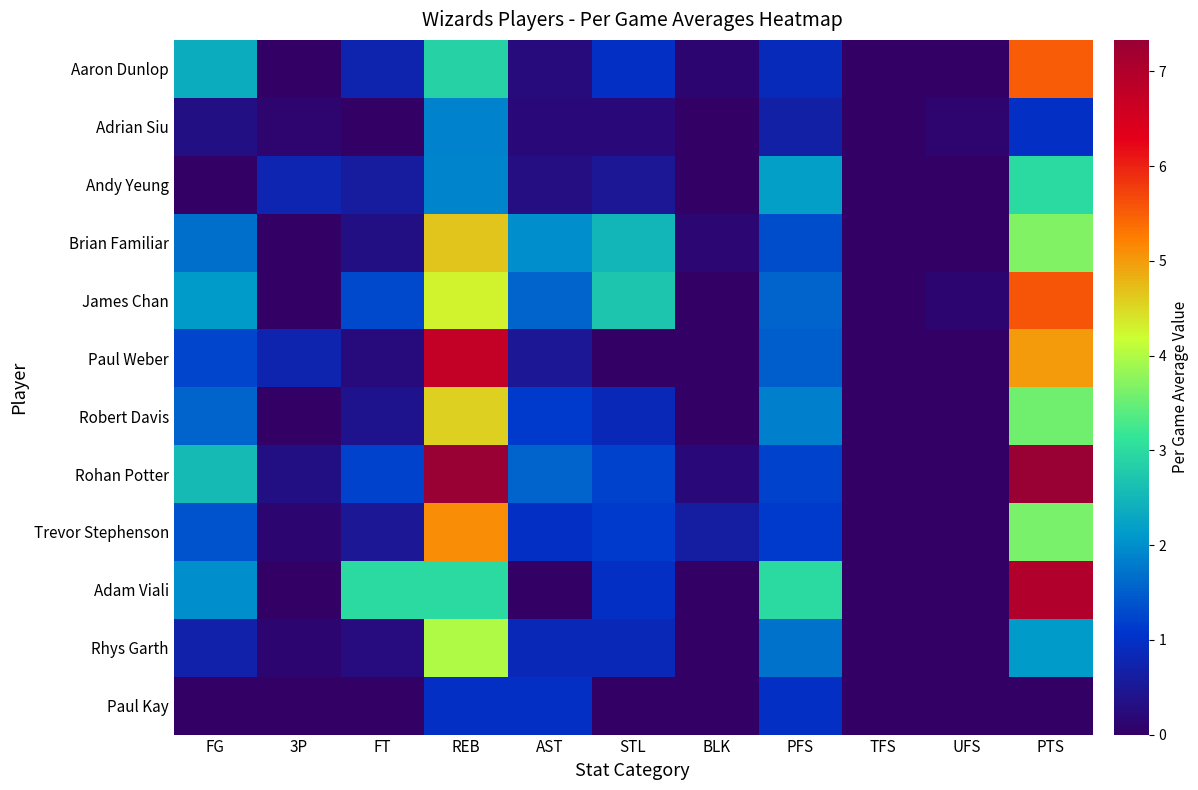

Reading left to right, list all the values displayed in this chart.

Aaron Dunlop: FG=2.4	3P=0.0	FT=0.8	REB=2.9	AST=0.2	STL=1.0	BLK=0.1	PFS=0.9	TFS=0.0	UFS=0.0	PTS=5.5
Adrian Siu: FG=0.3	3P=0.1	FT=0.0	REB=1.9	AST=0.2	STL=0.2	BLK=0.0	PFS=0.7	TFS=0.0	UFS=0.1	PTS=1.0
Andy Yeung: FG=0.0	3P=0.8	FT=0.6	REB=1.9	AST=0.3	STL=0.5	BLK=0.0	PFS=2.2	TFS=0.0	UFS=0.0	PTS=3.0
Brian Familiar: FG=1.7	3P=0.0	FT=0.3	REB=4.7	AST=2.0	STL=2.5	BLK=0.2	PFS=1.3	TFS=0.0	UFS=0.0	PTS=3.7
James Chan: FG=2.1	3P=0.0	FT=1.3	REB=4.3	AST=1.6	STL=2.7	BLK=0.0	PFS=1.6	TFS=0.0	UFS=0.1	PTS=5.6
Paul Weber: FG=1.2	3P=0.8	FT=0.2	REB=6.8	AST=0.5	STL=0.0	BLK=0.0	PFS=1.5	TFS=0.0	UFS=0.0	PTS=5.0
Robert Davis: FG=1.6	3P=0.0	FT=0.4	REB=4.6	AST=1.1	STL=0.9	BLK=0.0	PFS=1.9	TFS=0.0	UFS=0.0	PTS=3.6
Rohan Potter: FG=2.6	3P=0.3	FT=1.2	REB=7.3	AST=1.6	STL=1.2	BLK=0.2	PFS=1.2	TFS=0.0	UFS=0.0	PTS=7.3
Trevor Stephenson: FG=1.4	3P=0.1	FT=0.5	REB=5.1	AST=1.0	STL=1.1	BLK=0.6	PFS=1.1	TFS=0.0	UFS=0.0	PTS=3.6
Adam Viali: FG=2.0	3P=0.0	FT=3.0	REB=3.0	AST=0.0	STL=1.0	BLK=0.0	PFS=3.0	TFS=0.0	UFS=0.0	PTS=7.0
Rhys Garth: FG=0.7	3P=0.1	FT=0.3	REB=4.0	AST=0.9	STL=0.9	BLK=0.0	PFS=1.7	TFS=0.0	UFS=0.0	PTS=2.1
Paul Kay: FG=0.0	3P=0.0	FT=0.0	REB=1.0	AST=1.0	STL=0.0	BLK=0.0	PFS=1.0	TFS=0.0	UFS=0.0	PTS=0.0